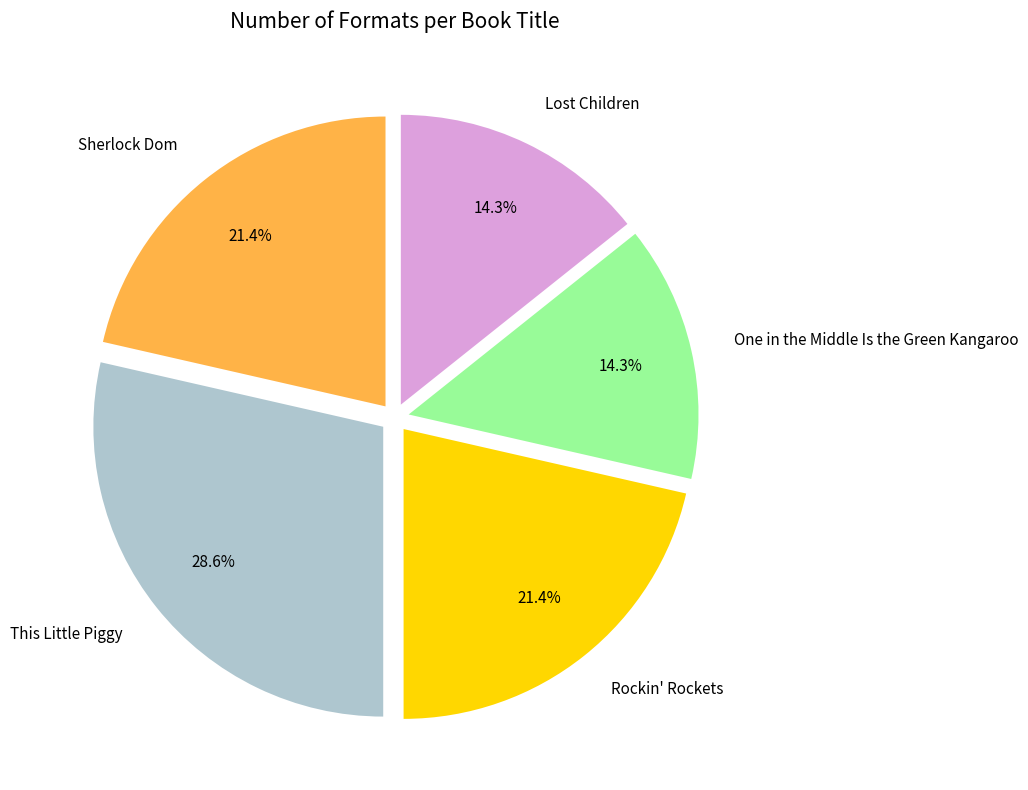

To the nearest percent, what portion does One in the Middle Is the Green Kangaroo represent?

14%